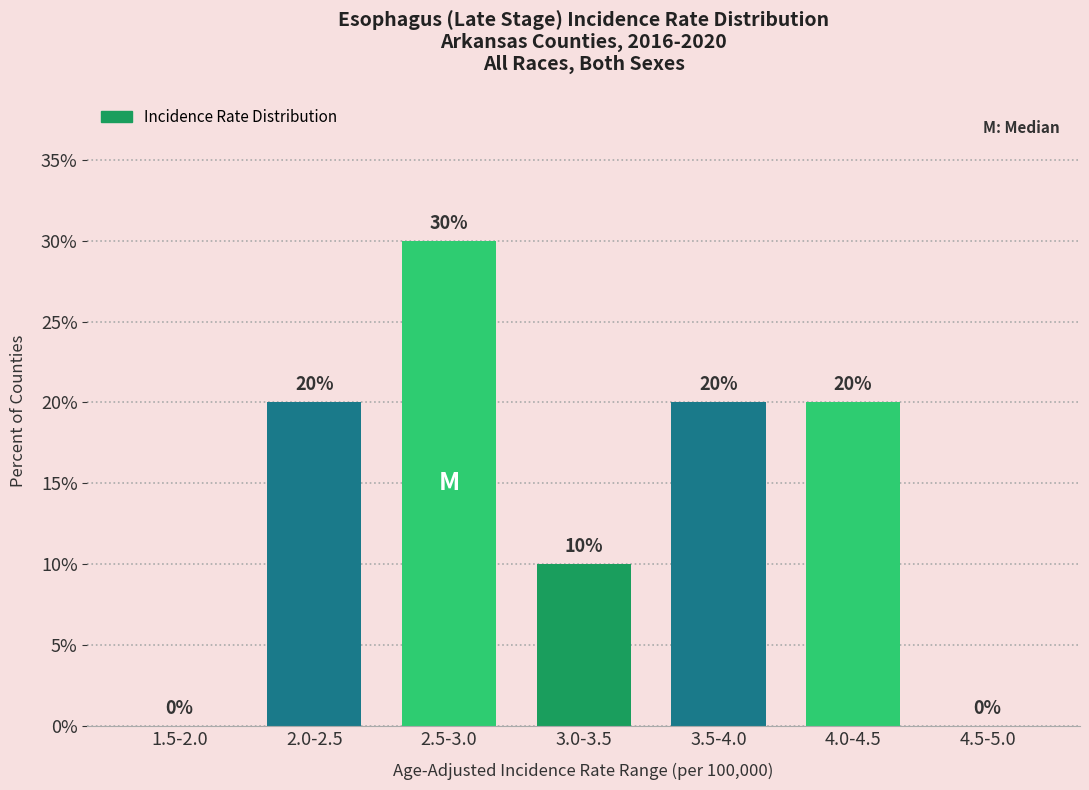

Reading left to right, what are all the values shown in this chart?

1.5-2.0=0	2.0-2.5=20	2.5-3.0=30	3.0-3.5=10	3.5-4.0=20	4.0-4.5=20	4.5-5.0=0